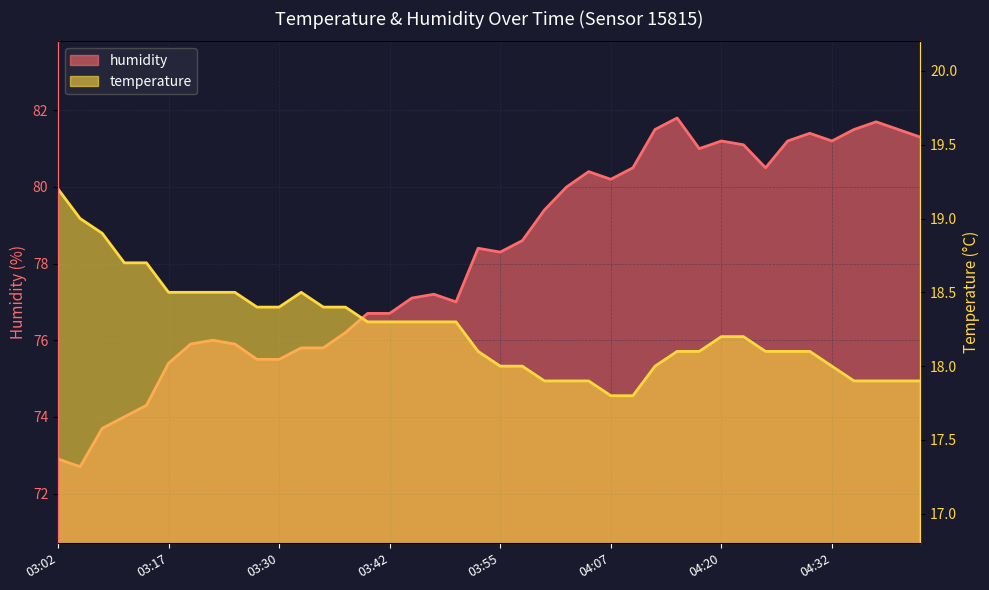

What is the difference between the maximum and second lowest values in the temperature series?

1.4